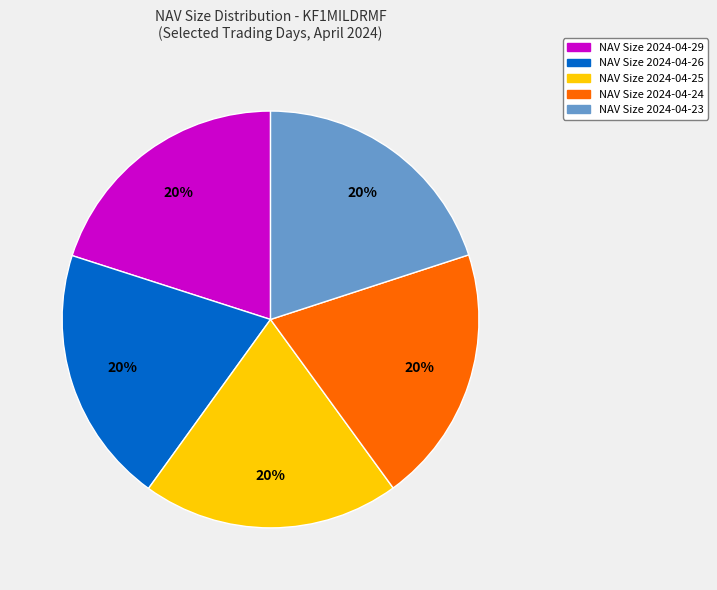

To the nearest percent, what is the average slice percentage?

20%